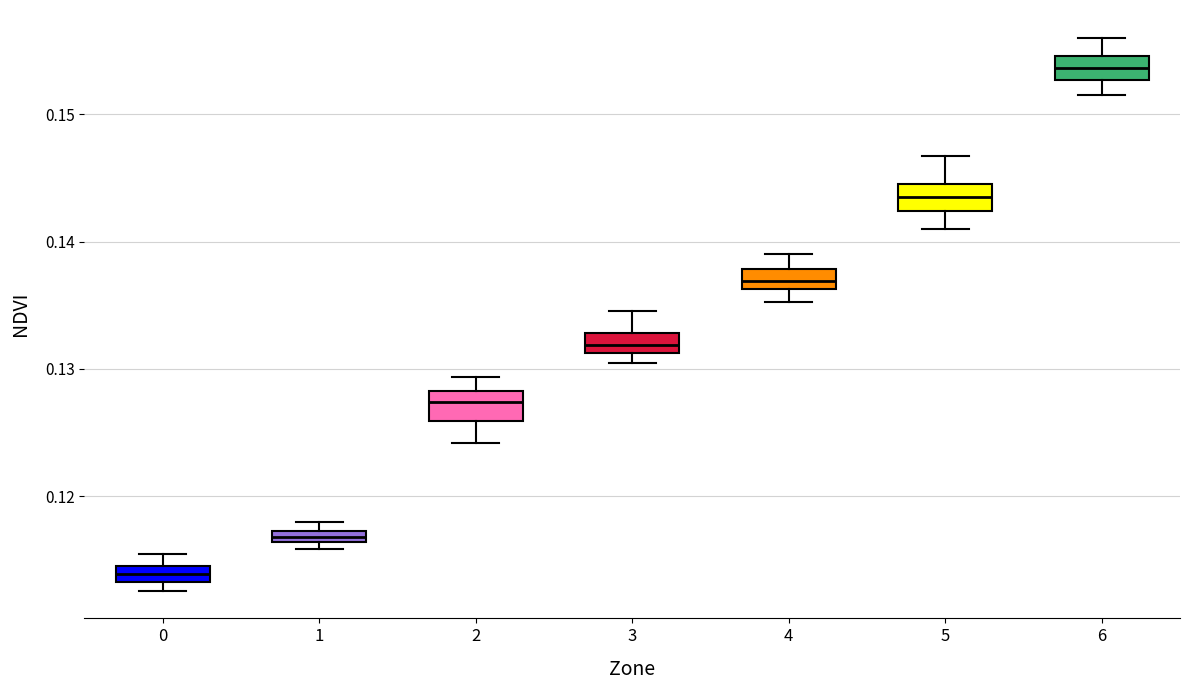

Which box's median line is the lowest?

0